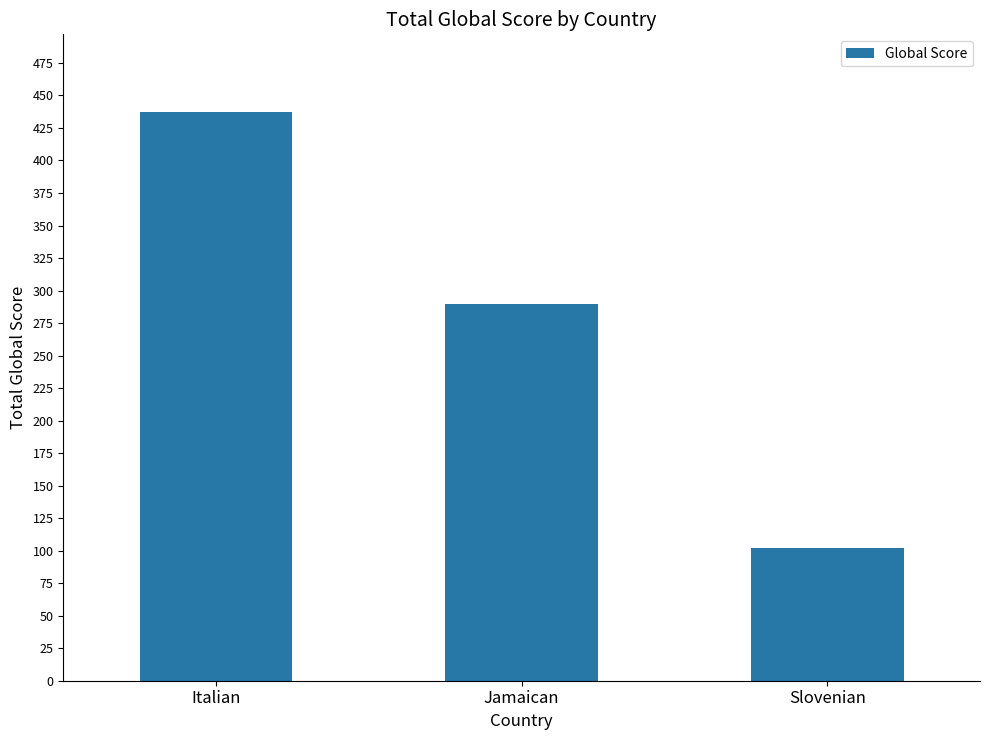

List the labels in order of value, largest first.

Italian, Jamaican, Slovenian